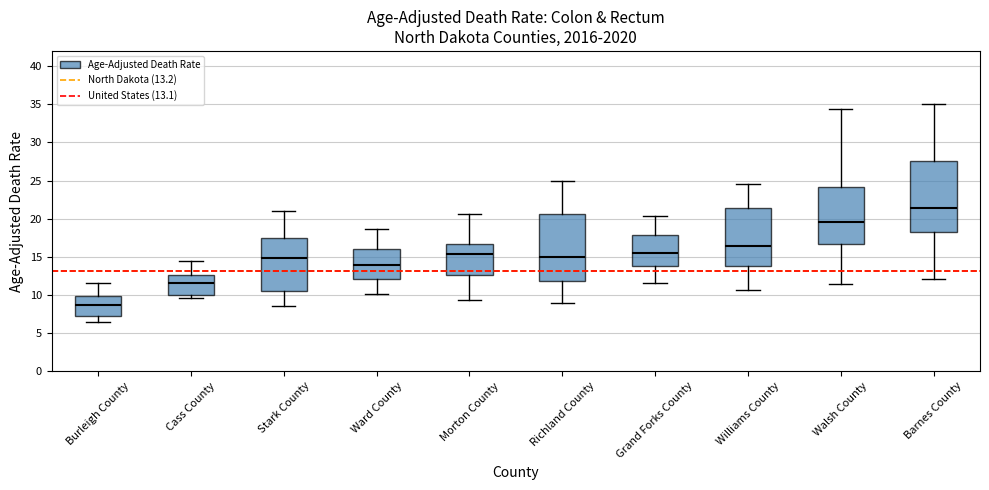

Reading left to right, transcribe this box plot: for each box, give where its median line is, the range the box spans, and where its two whiskers end, as read against the y-axis. The values are not printed on the chart, so give them approximately, as read against the axis.

Burleigh County: median 8.5, box 7.0 to 10.0, whiskers 6.5 to 11.5
Cass County: median 11.5, box 10.0 to 12.5, whiskers 9.5 to 14.5
Stark County: median 15.0, box 10.5 to 17.5, whiskers 8.5 to 21.0
Ward County: median 14.0, box 12.0 to 16.0, whiskers 10.0 to 18.5
Morton County: median 15.5, box 12.5 to 16.5, whiskers 9.5 to 20.5
Richland County: median 15.0, box 12.0 to 20.5, whiskers 9.0 to 25.0
Grand Forks County: median 15.5, box 14.0 to 18.0, whiskers 11.5 to 20.5
Williams County: median 16.5, box 14.0 to 21.5, whiskers 10.5 to 24.5
Walsh County: median 19.5, box 16.5 to 24.0, whiskers 11.5 to 34.5
Barnes County: median 21.5, box 18.5 to 27.5, whiskers 12.0 to 35.0